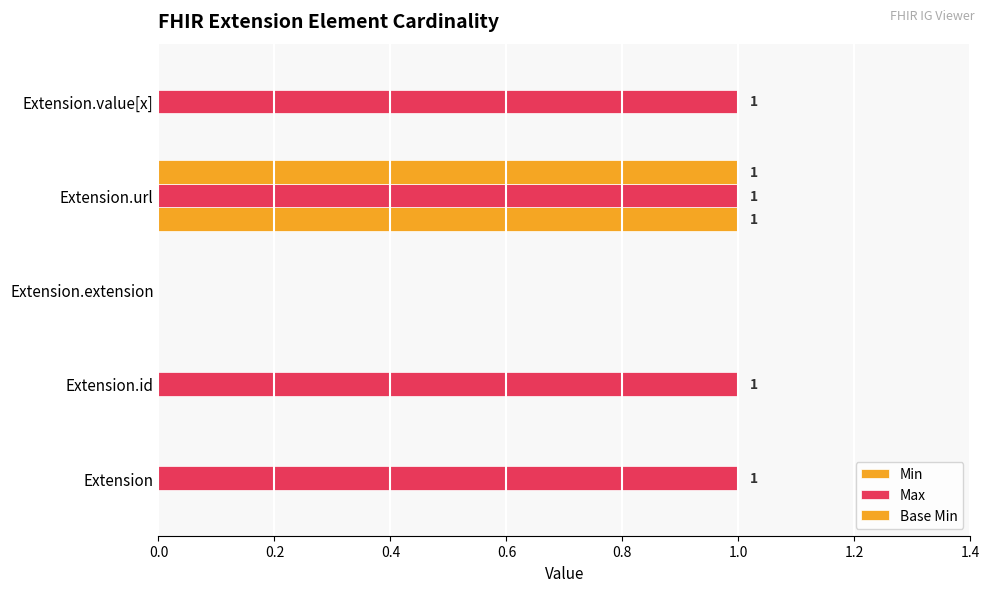

What is the value of the Max bar at the 2nd from the left?

1